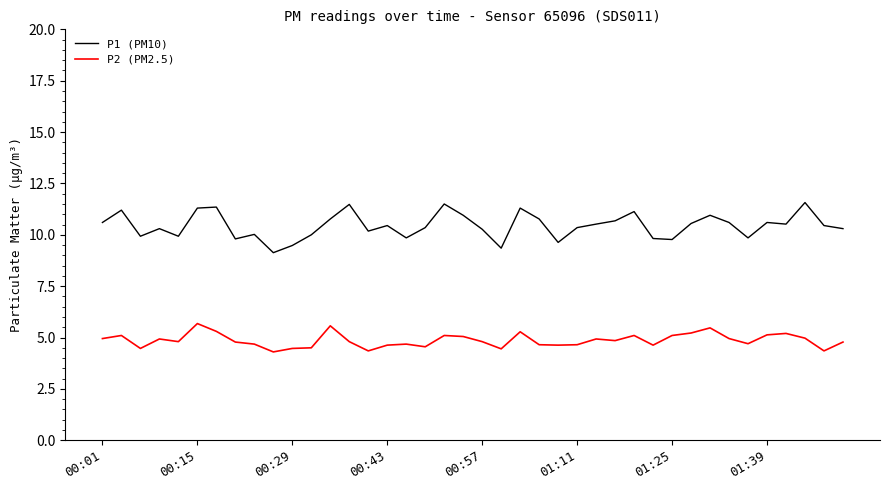

True or false: P2 (PM2.5) and P1 (PM10) cross at least once.

False